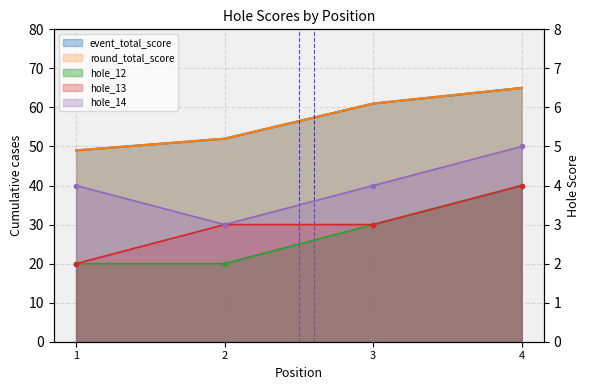

What is the value of the hole_13 point at the 1st from the left?

2